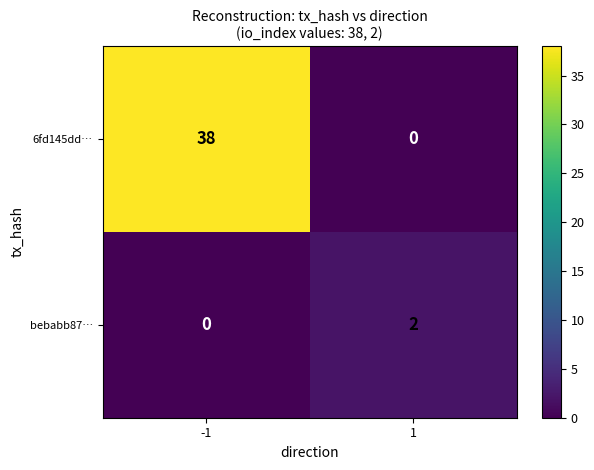

How many distinct data groups are displayed?

2